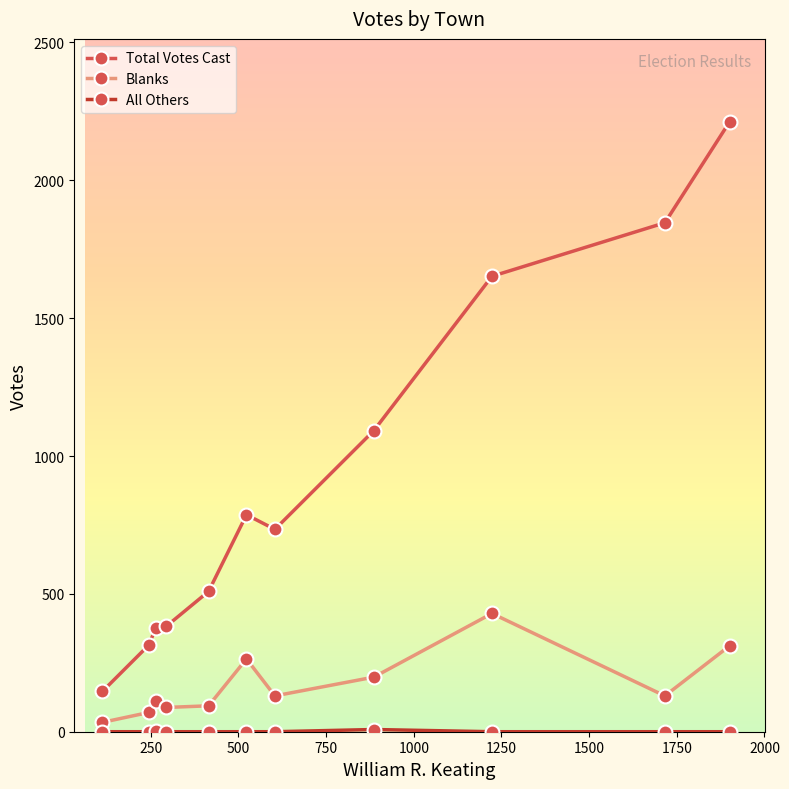

How many data points does each series have?

11